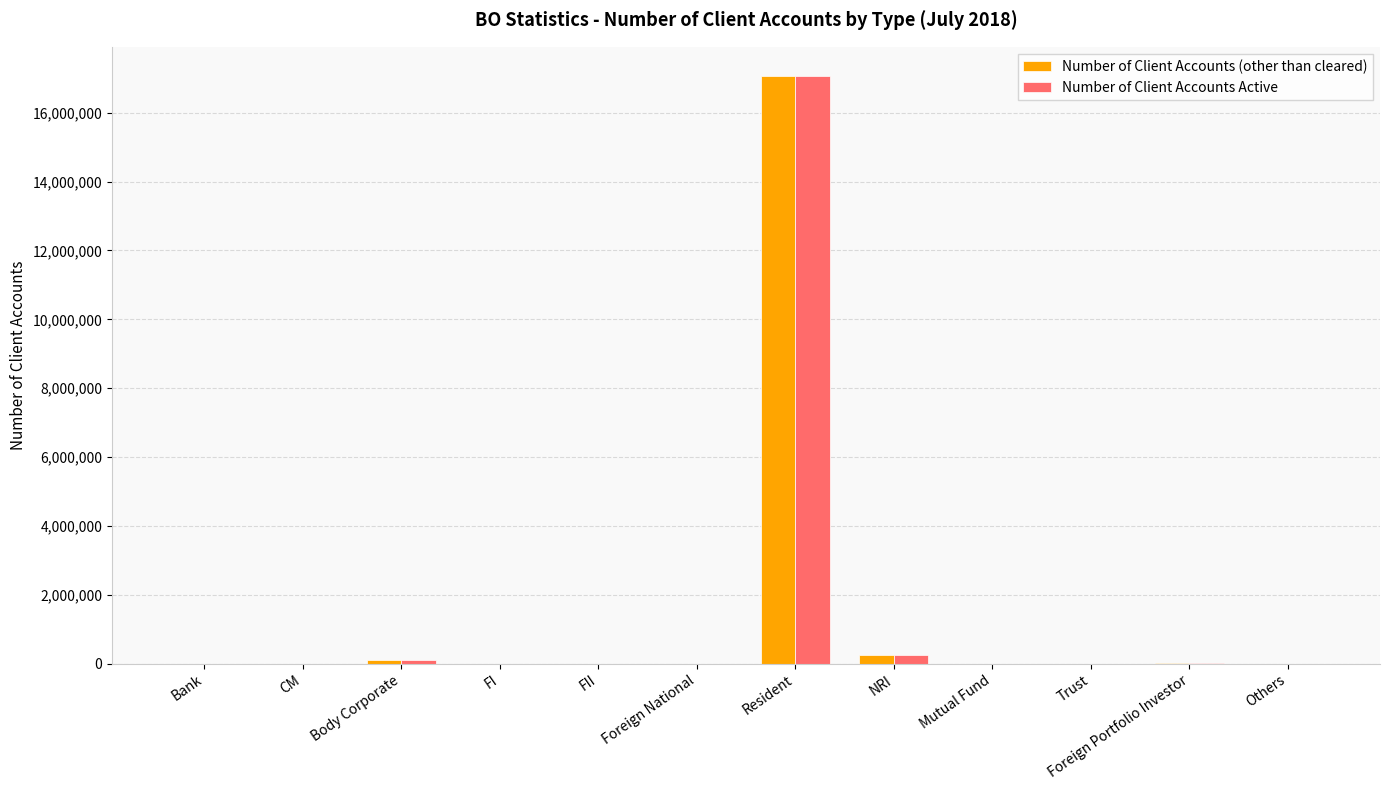

True or false: Number of Client Accounts (other than cleared) has a value of 9179 at Foreign Portfolio Investor.

True